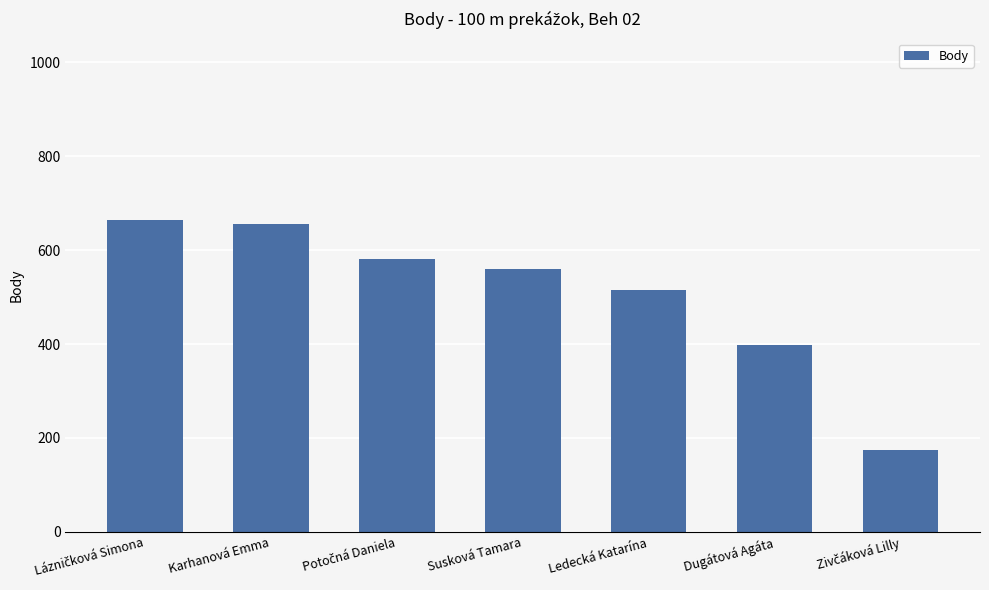

Count the number of categories in the chart.

7